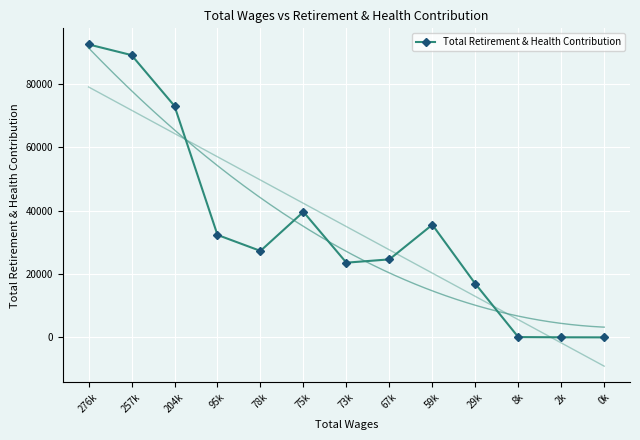

List the labels in order of value, smallest first.

0k, 2k, 8k, 29k, 73k, 67k, 78k, 95k, 59k, 75k, 204k, 257k, 276k